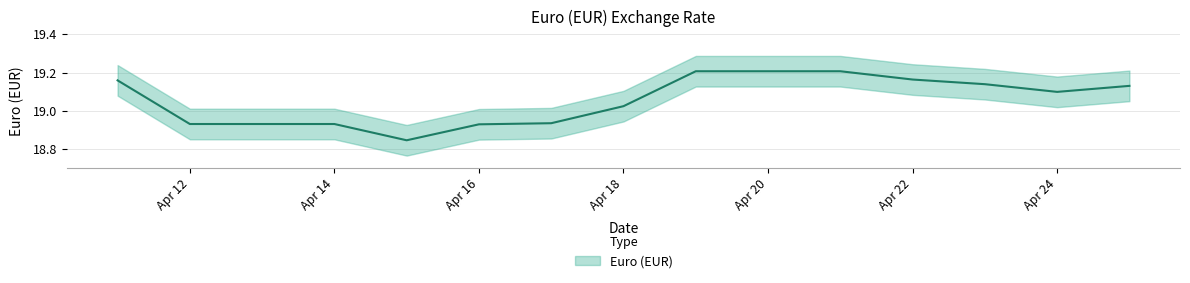

Rank the categories by value from highest to lowest.

2024-04-19, 2024-04-20, 2024-04-21, 2024-04-22, 2024-04-11, 2024-04-23, 2024-04-25, 2024-04-24, 2024-04-18, 2024-04-17, 2024-04-12, 2024-04-13, 2024-04-14, 2024-04-16, 2024-04-15